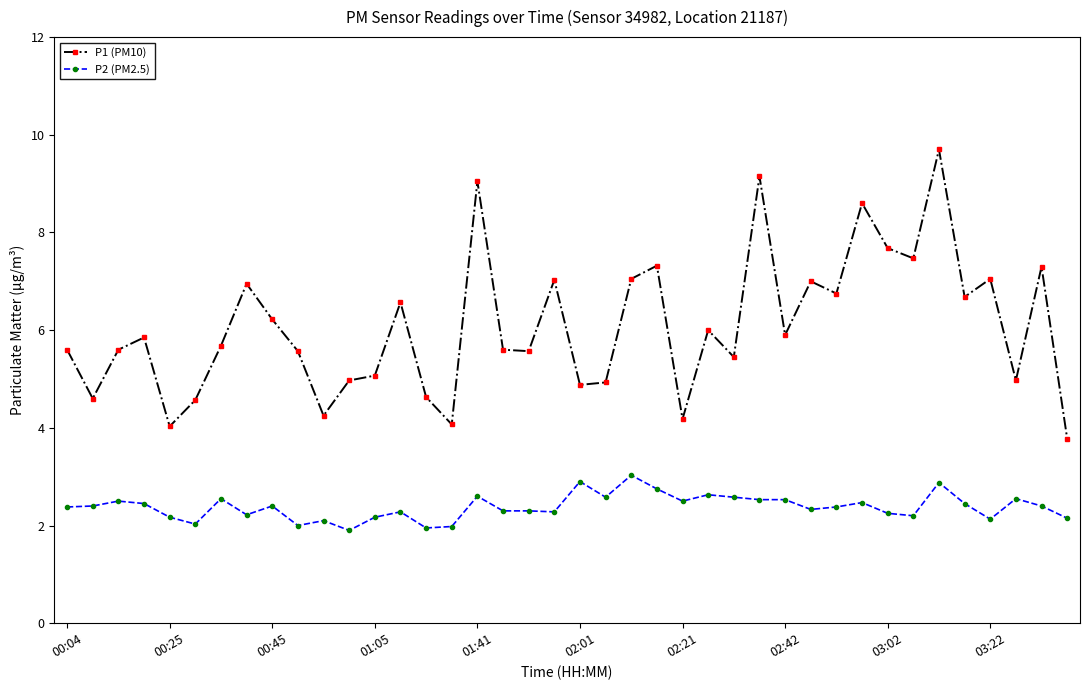

What is the highest value of the P1 (PM10) series?

9.7